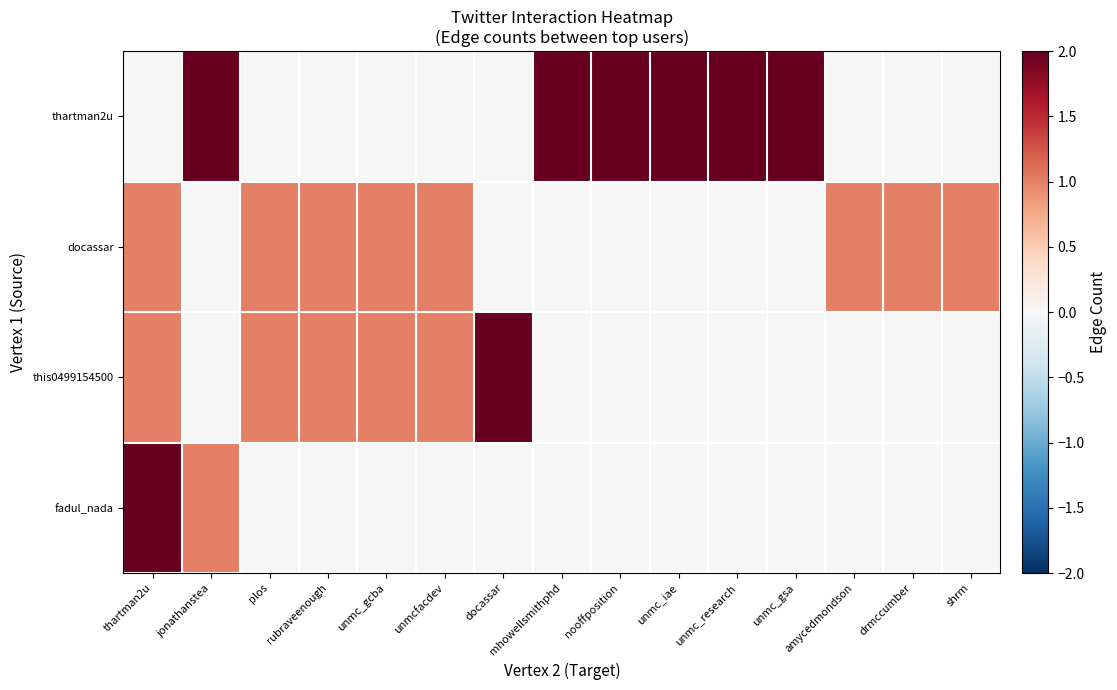

Rank the series by their maximum value, from lowest to highest.

docassar, thartman2u, this0499154500, fadul_nada